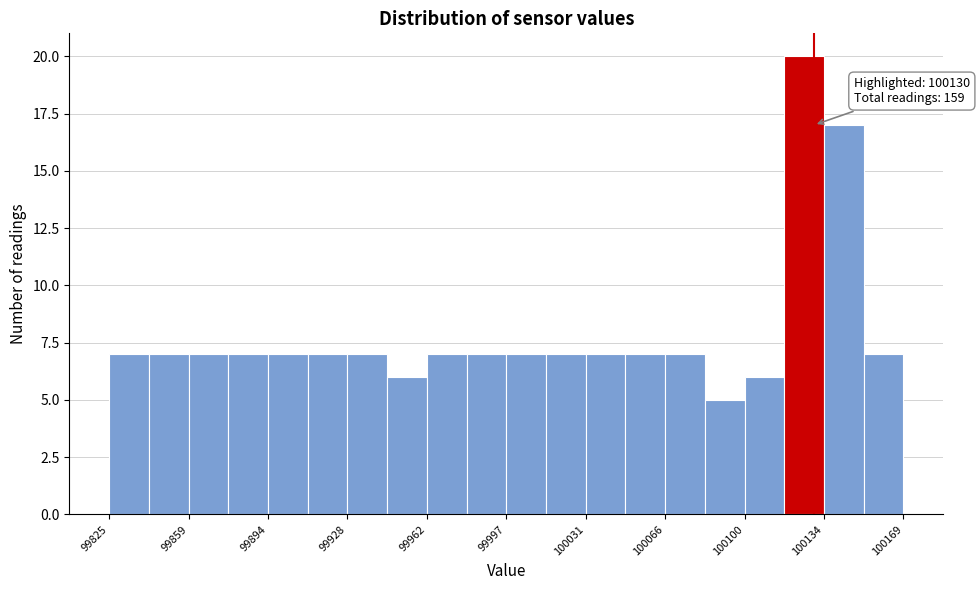

Read against the x-axis, roughly where is the centre of the tallest bar?

100125